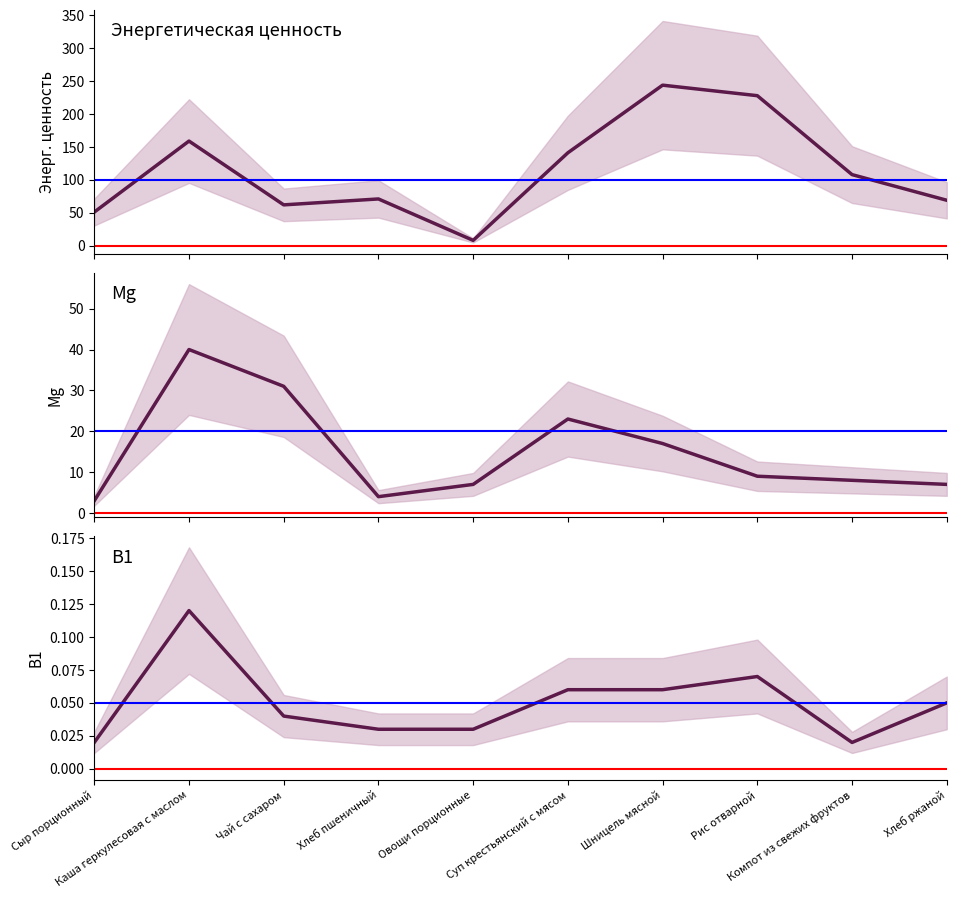

Reading right to left, transcribe all the data shown in this chart.

Энергетическая ценность: Хлеб ржаной=69.0	Компот из свежих фруктов=108.0	Рис отварной=228.0	Шницель мясной=244.0	Суп крестьянский с мясом=141.2	Овощи порционные=8.0	Хлеб пшеничный=71.0	Чай с сахаром=62.0	Каша геркулесовая с маслом=159.0	Сыр порционный=51.0
Mg: Хлеб ржаной=7.0	Компот из свежих фруктов=8.0	Рис отварной=9.0	Шницель мясной=17.0	Суп крестьянский с мясом=23.0	Овощи порционные=7.0	Хлеб пшеничный=4.0	Чай с сахаром=31.0	Каша геркулесовая с маслом=40.0	Сыр порционный=3.0
В1: Хлеб ржаной=0.1	Компот из свежих фруктов=0.0	Рис отварной=0.1	Шницель мясной=0.1	Суп крестьянский с мясом=0.1	Овощи порционные=0.0	Хлеб пшеничный=0.0	Чай с сахаром=0.0	Каша геркулесовая с маслом=0.1	Сыр порционный=0.0